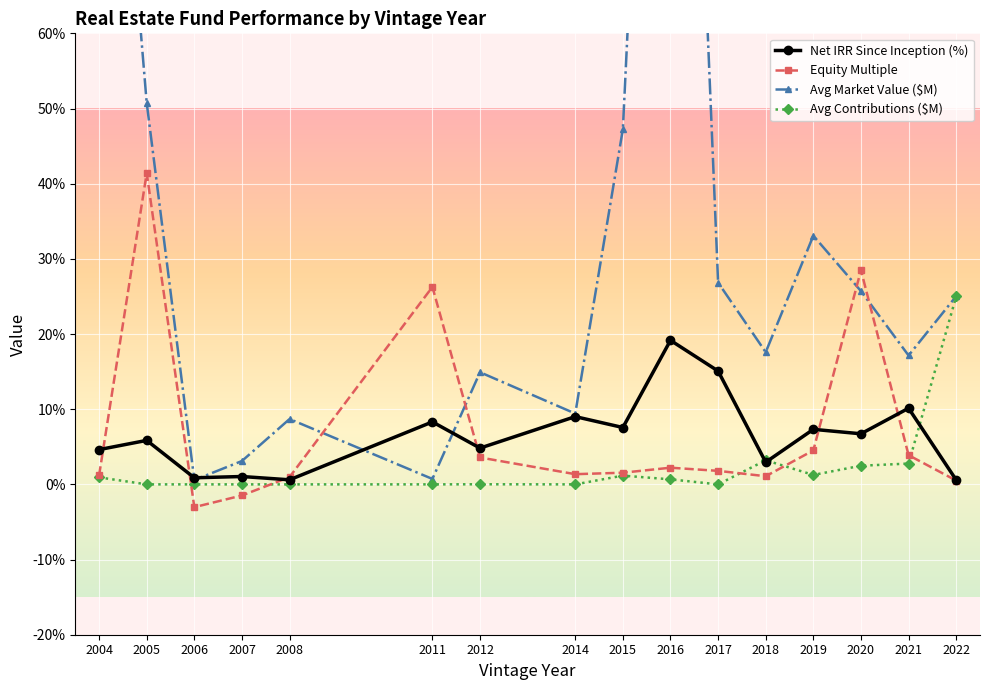

Count the number of categories in the chart.

16